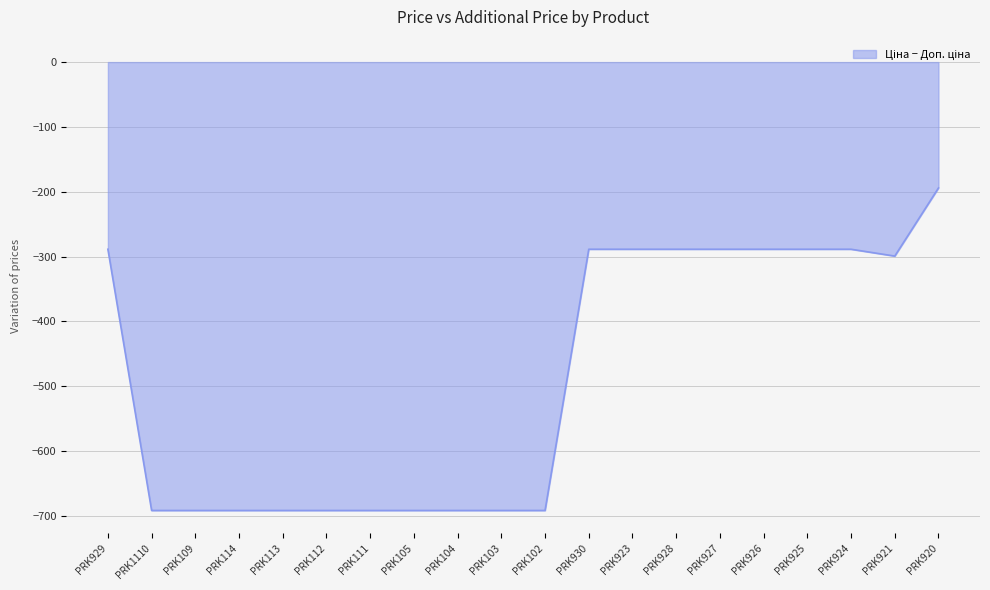

What value does the data have at PRK927?

-288.7